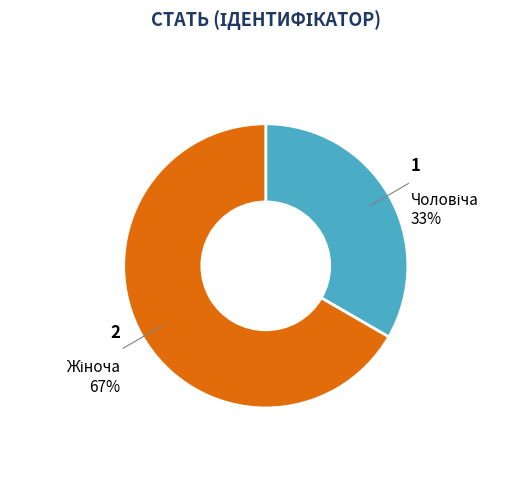

Is there any slice that represents more than half of the pie?

Yes